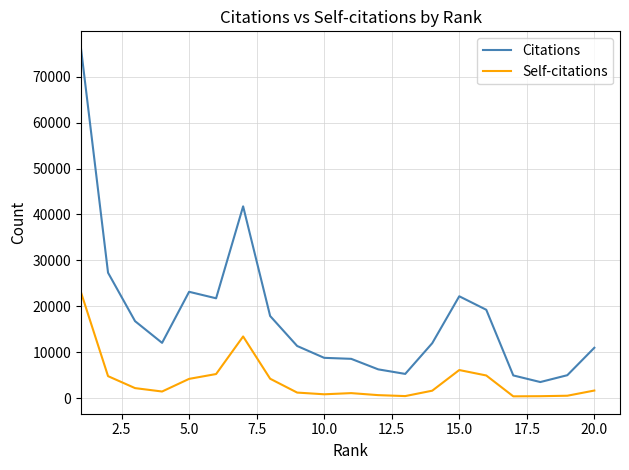

What is the sum of all Citations values?

355294